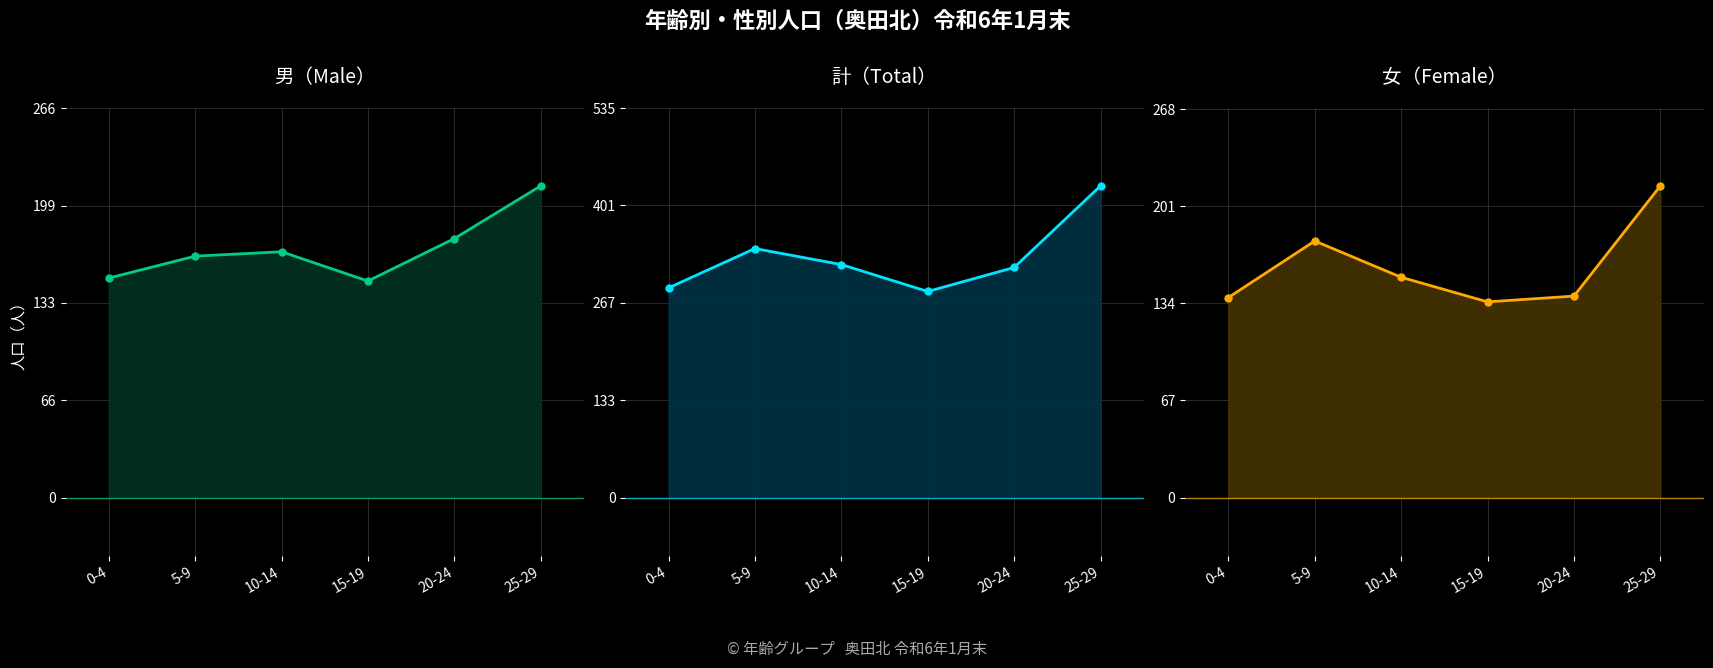

What position from the left is 10-14?

3